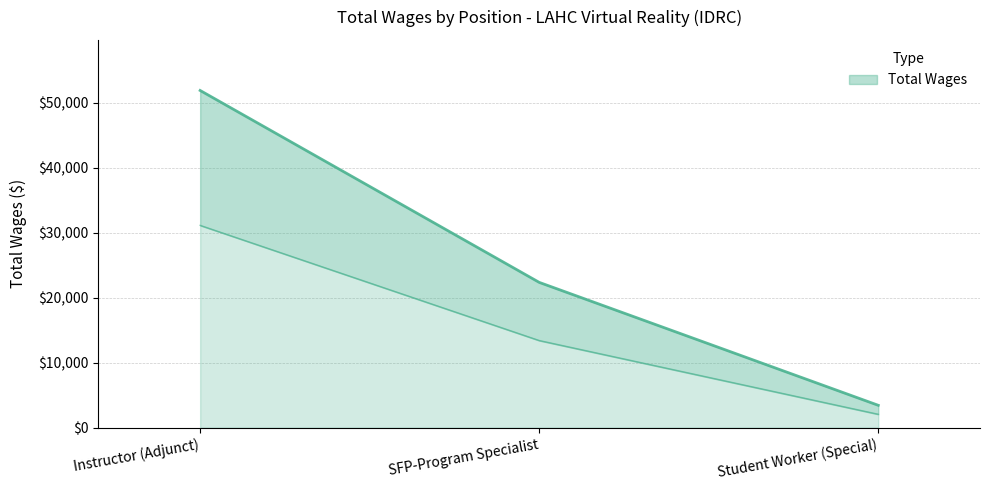

Which category has the highest value across all series?

Instructor (Adjunct)